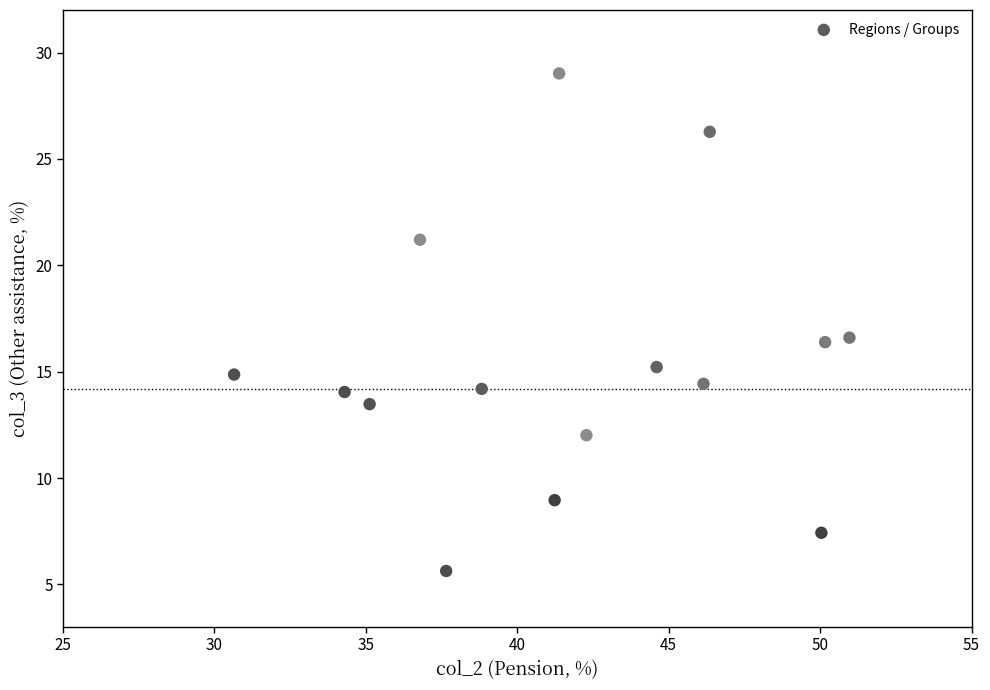

What is the range of X values (max minus min)?

20.3